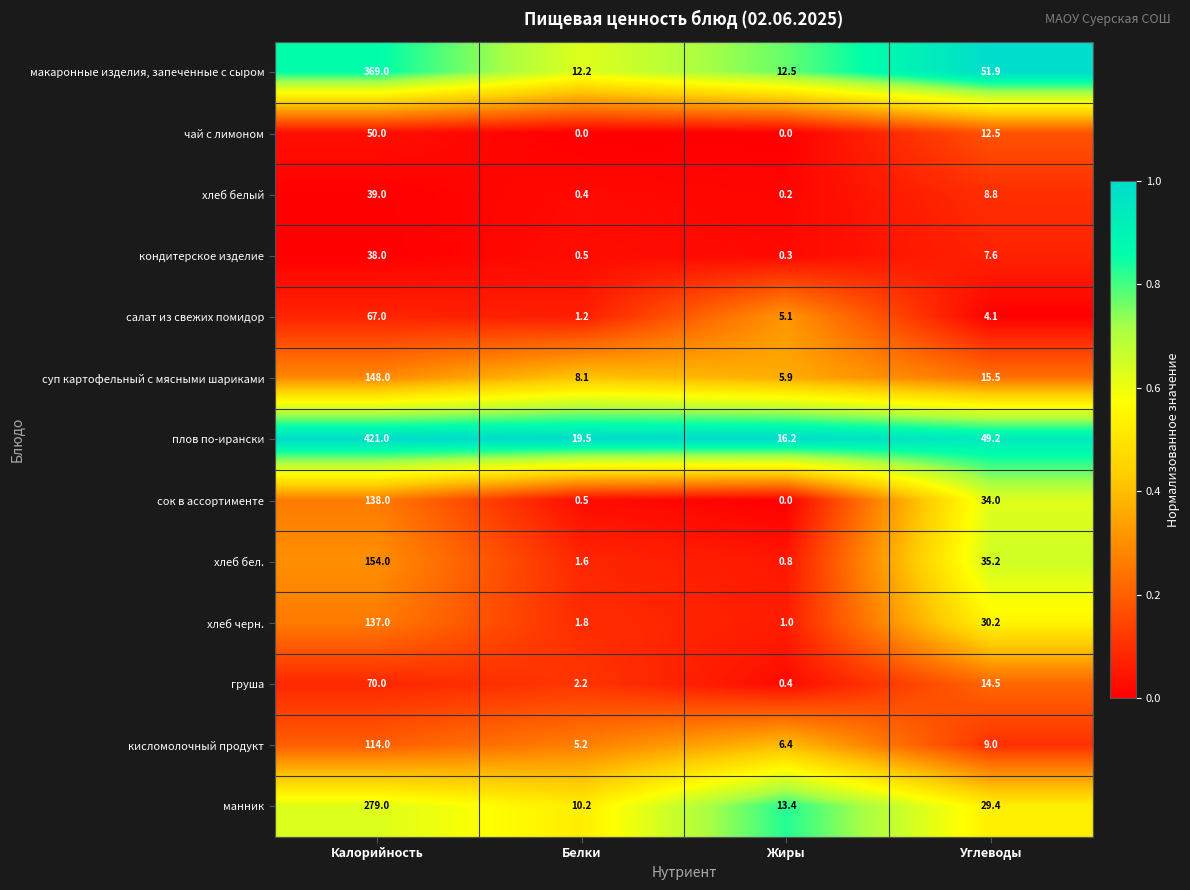

What is the difference between the second highest and minimum values in the чай с лимоном series?

12.5